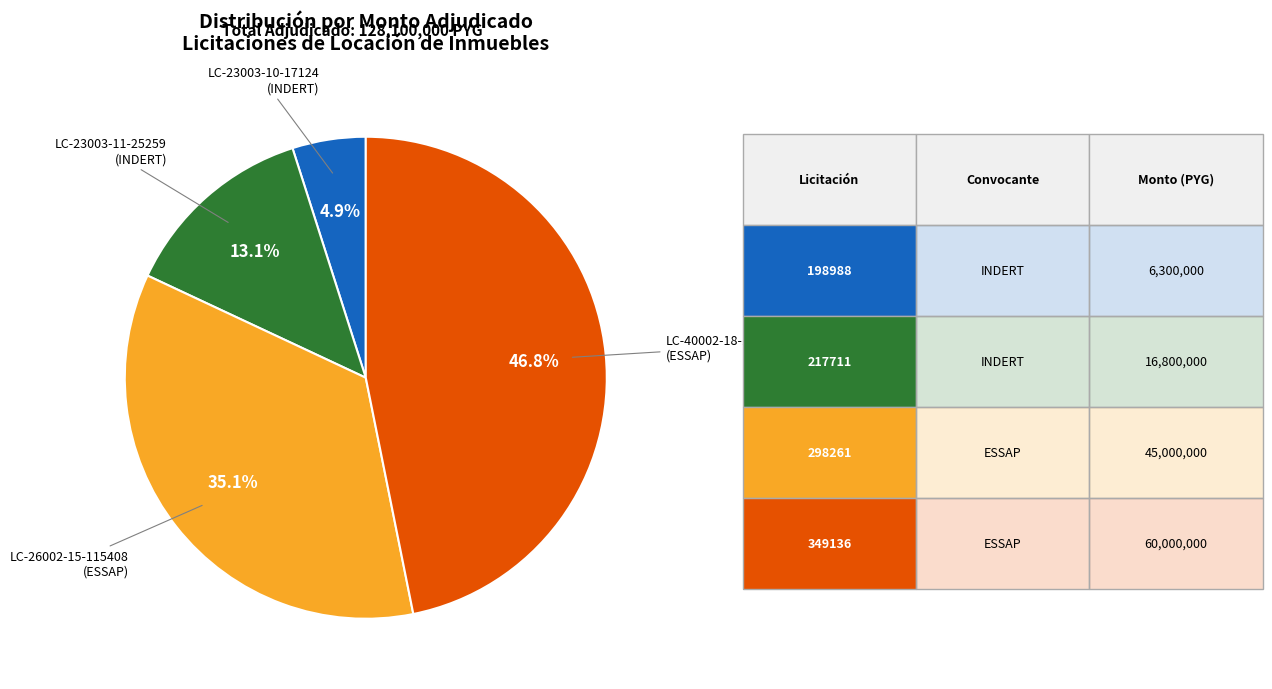

Is there any slice that represents more than half of the pie?

No